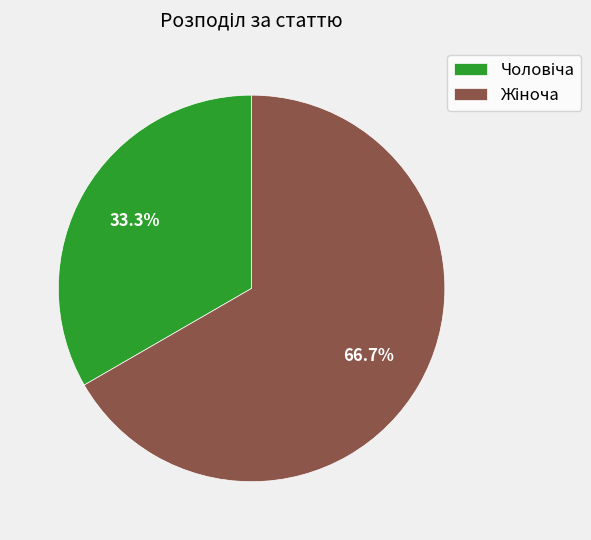

Does any single category account for the majority?

Yes